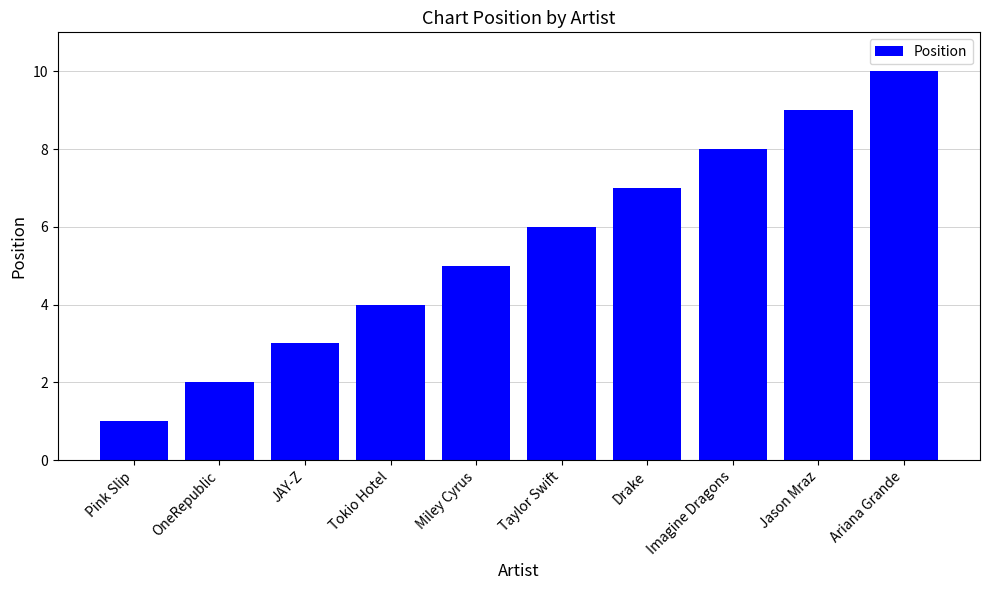

List the labels in order of value, largest first.

Ariana Grande, Jason Mraz, Imagine Dragons, Drake, Taylor Swift, Miley Cyrus, Tokio Hotel, JAY-Z, OneRepublic, Pink Slip